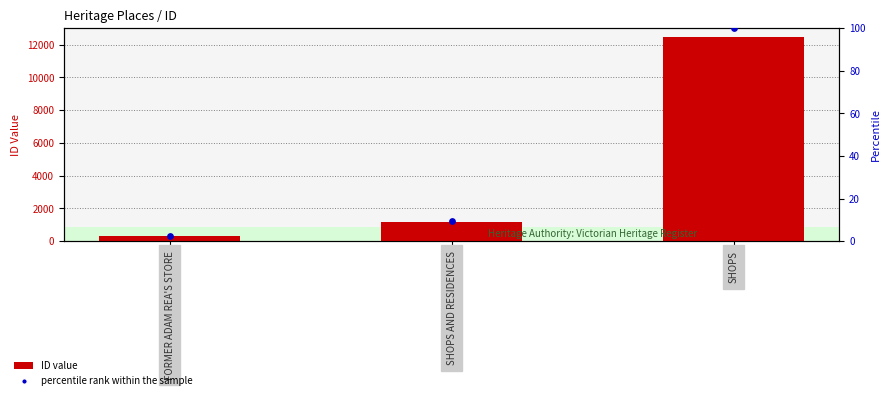

Which series has the largest total across all categories?

ID value